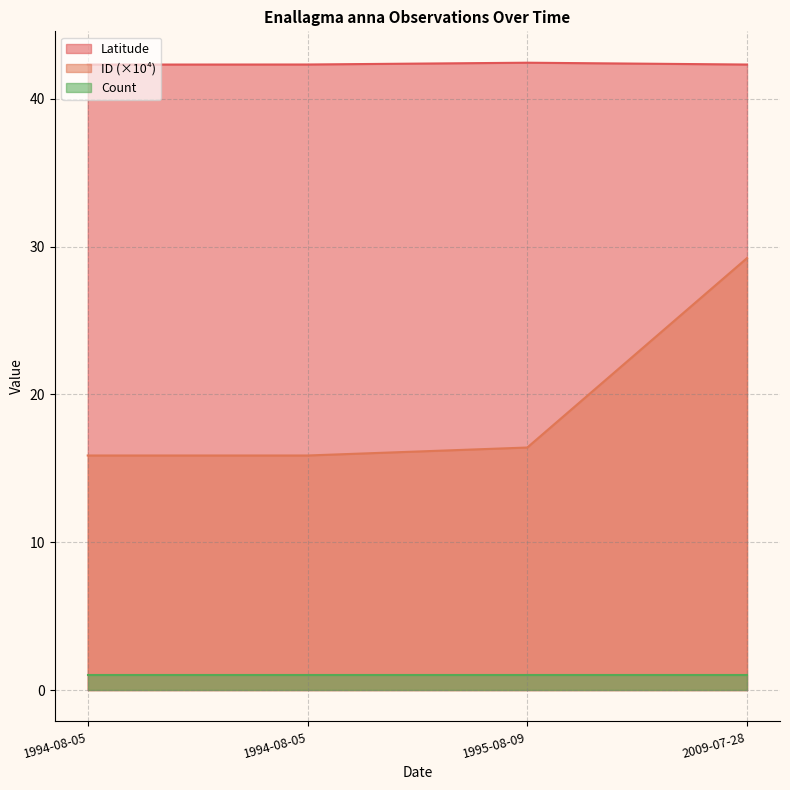

Which category has the lowest value in the ID_scaled series?

1994-08-05